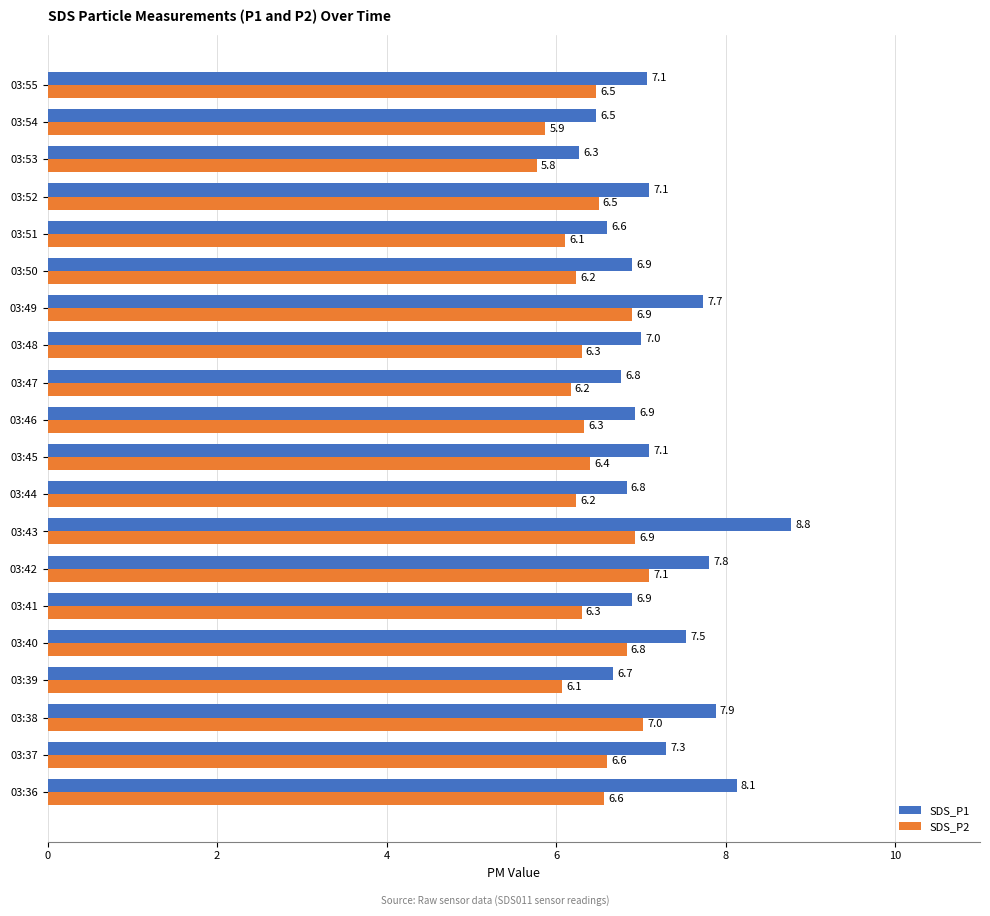

What is the maximum value shown in the chart?

8.8